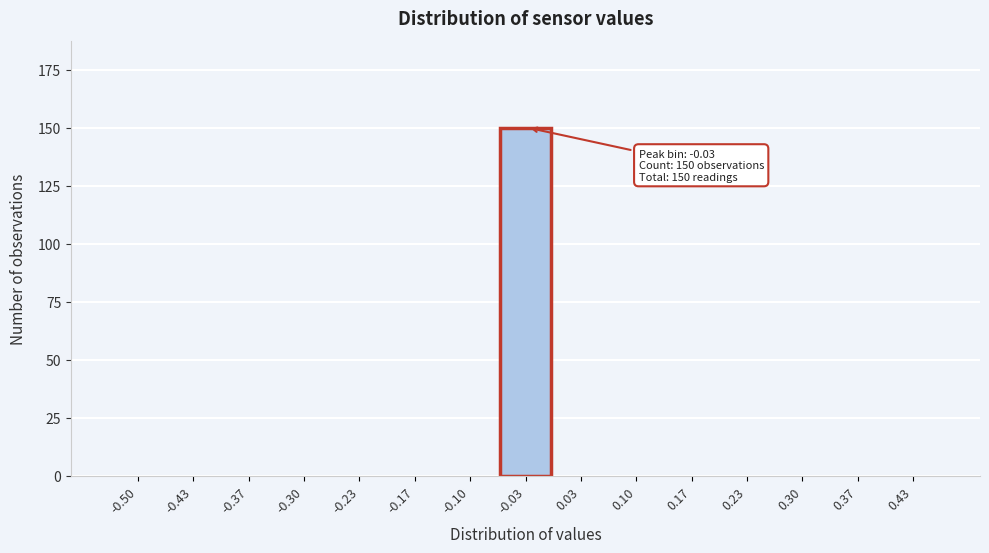

Reading left to right, what are all the values shown in this chart?

-0.50=0	-0.43=0	-0.37=0	-0.30=0	-0.23=0	-0.17=0	-0.10=0	-0.03=150	0.03=0	0.10=0	0.17=0	0.23=0	0.30=0	0.37=0	0.43=0